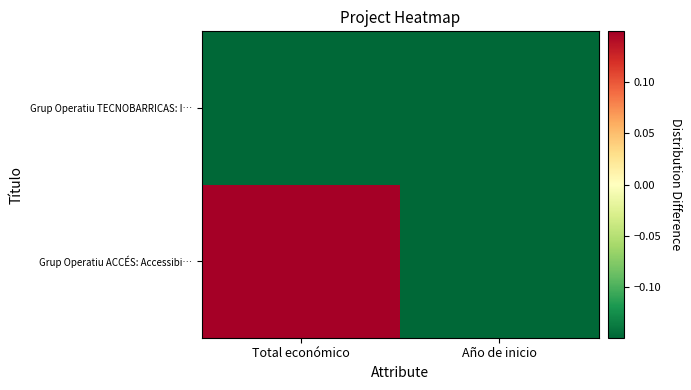

Between Total económico and Año de inicio, which series saw the biggest shift?

Grup Operatiu ACCÉS: Accessibi…